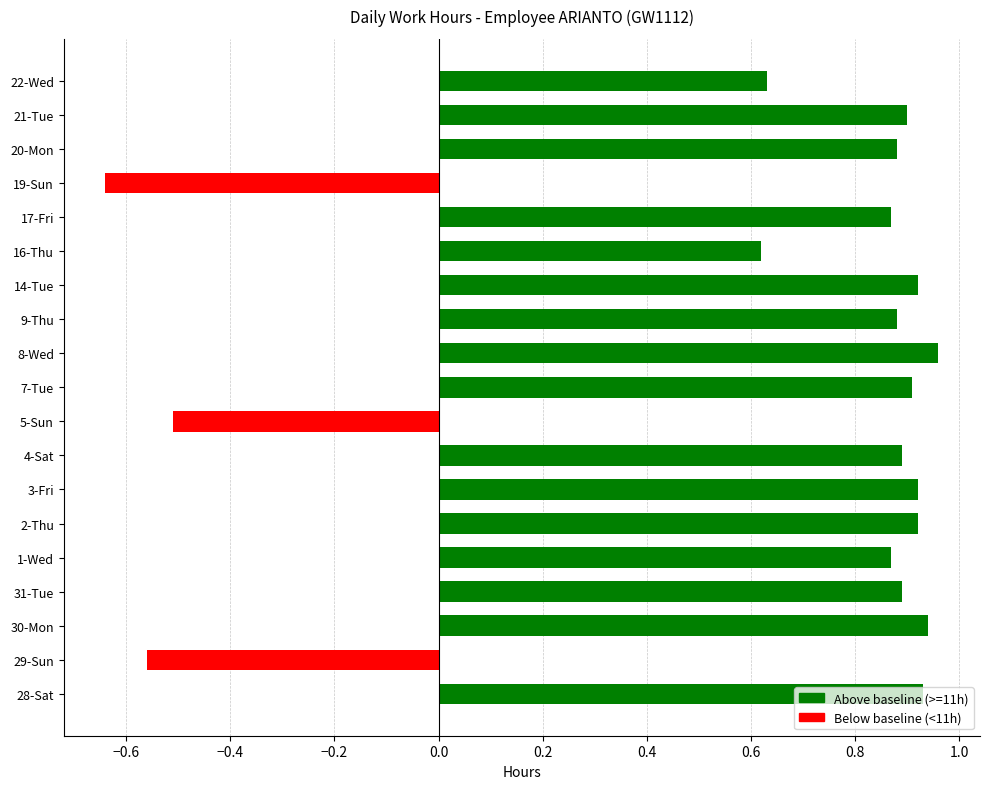

What is the maximum value shown in the chart?

1.0